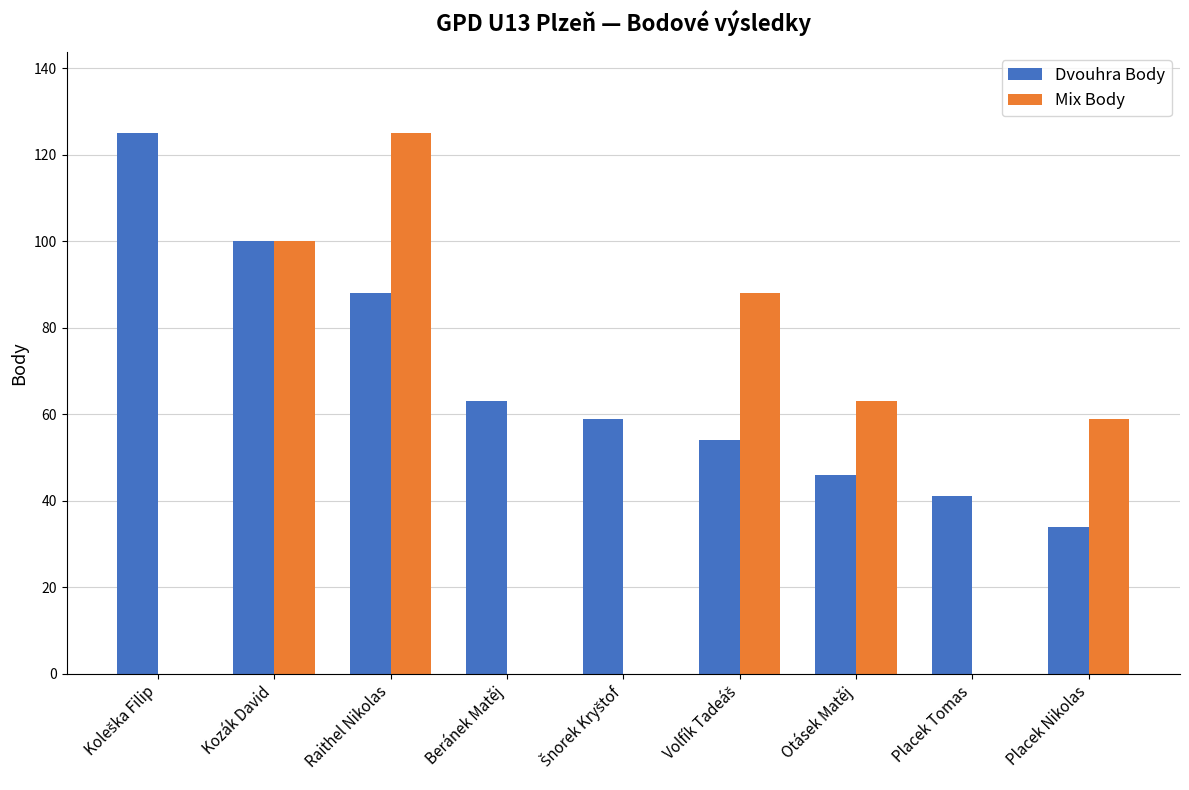

Where is Dvouhra Body nearest to the value 79?

Raithel Nikolas